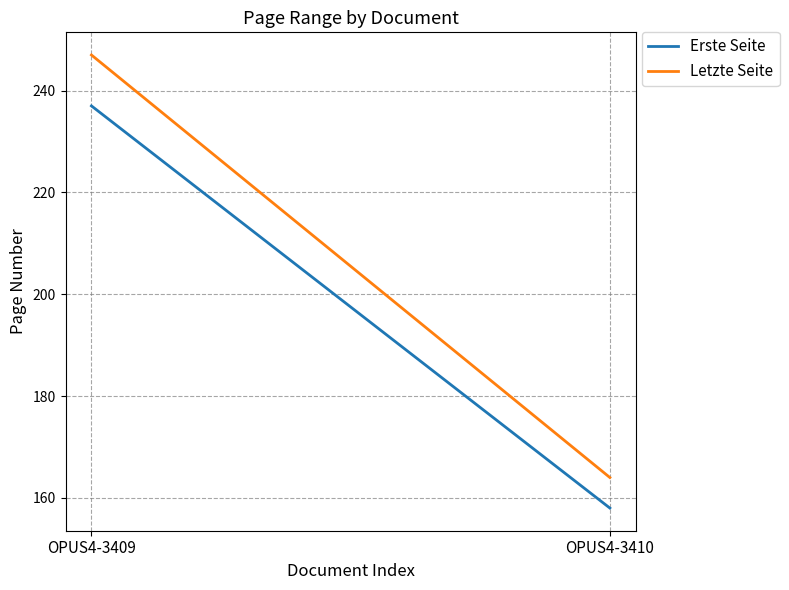

Between OPUS4-3410 and OPUS4-3409, which is larger?

OPUS4-3409